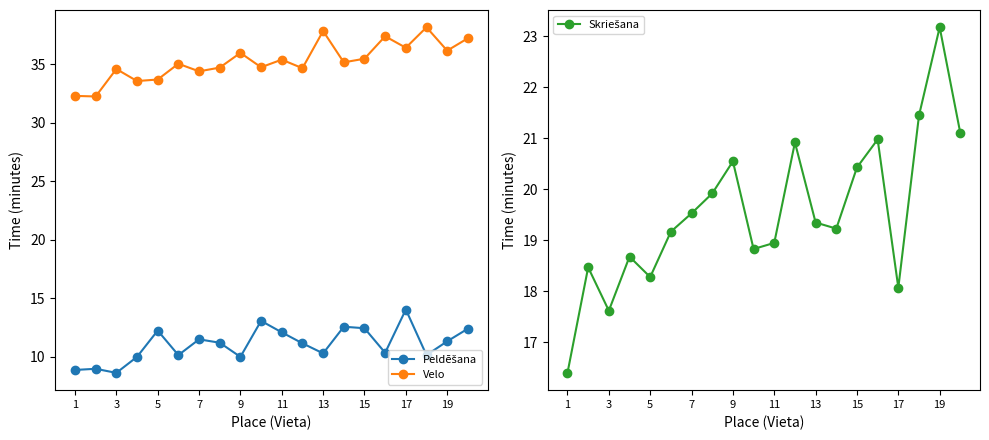

The Velo series shows 33.7 at 5. True or false?

True